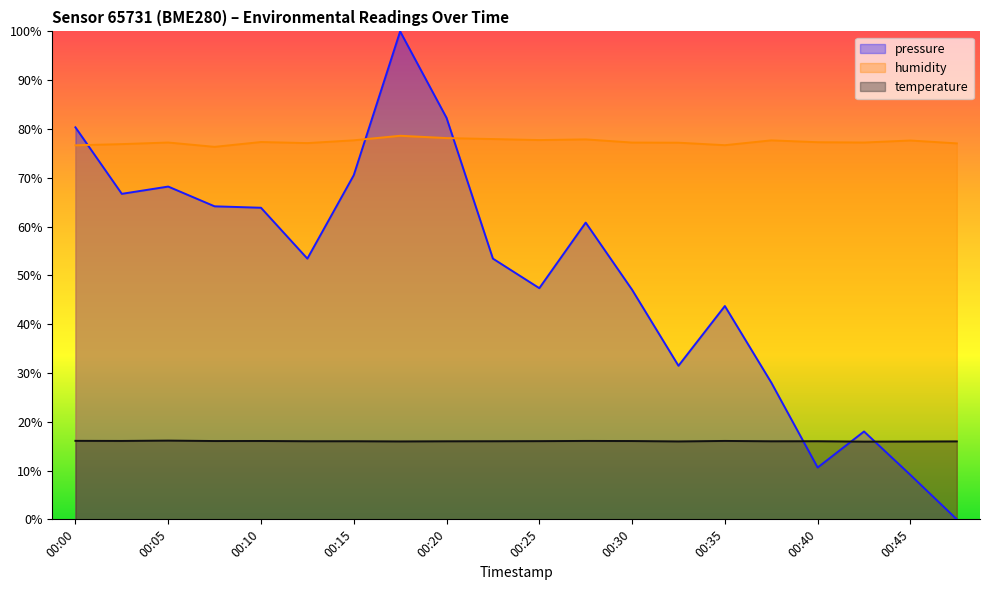

The value of pressure_norm at 00:38 is 9.9. True or false?

False